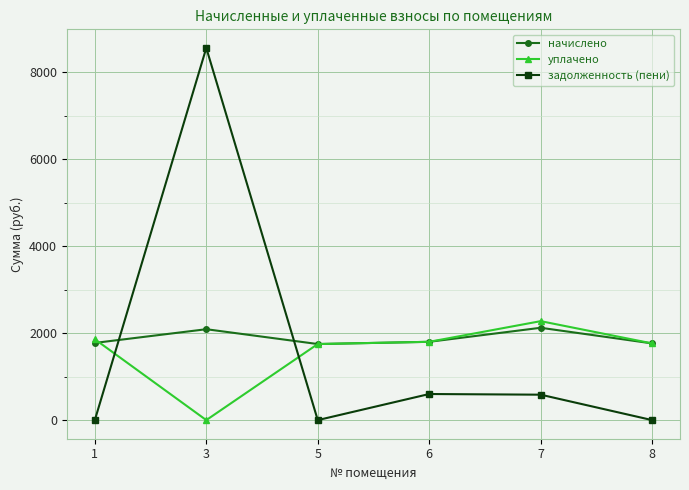

What is the difference between the second highest and second lowest values in the начислено series?

326.3